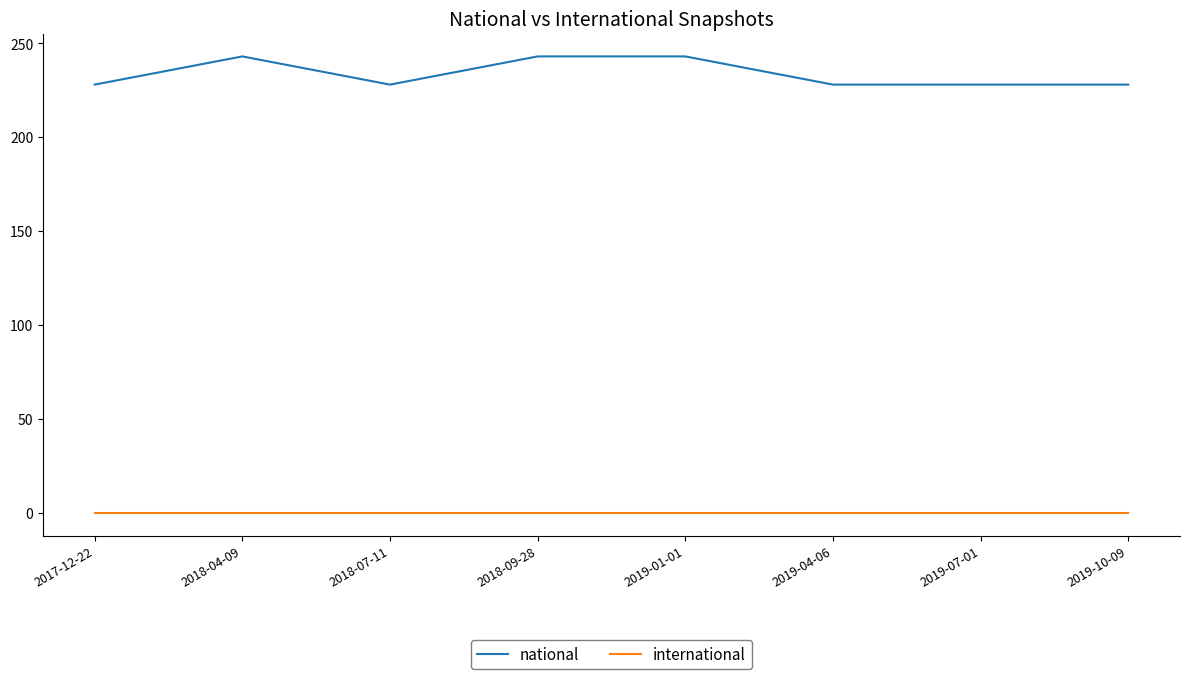

True or false: international and national cross at least once.

False